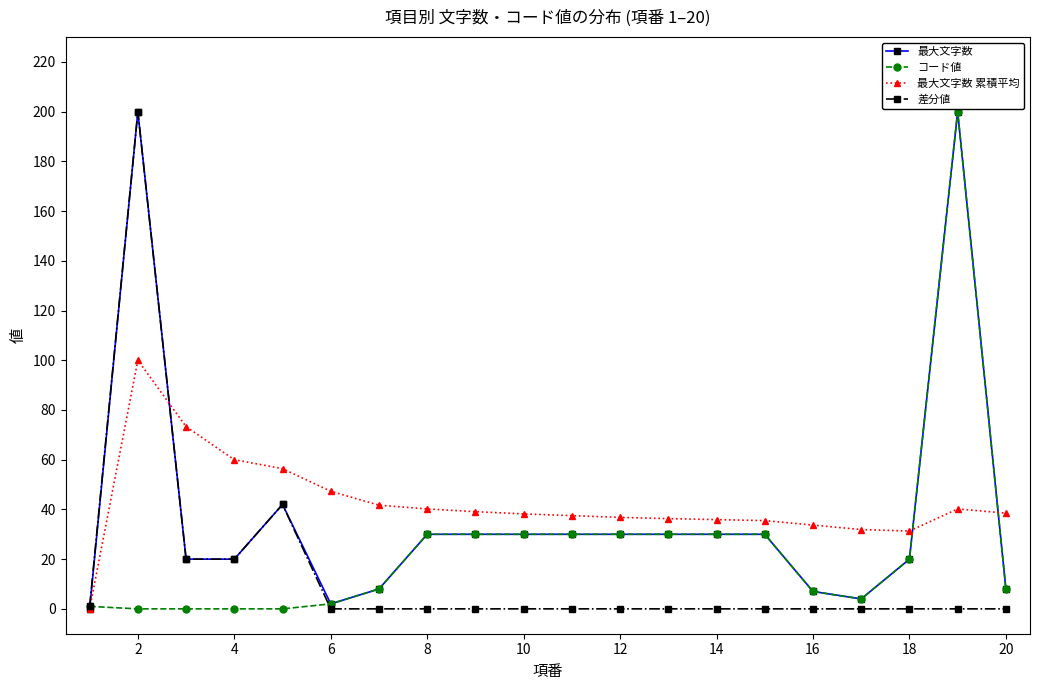

What is the value of the 最大文字数 point at the 9th from the left?

30.0